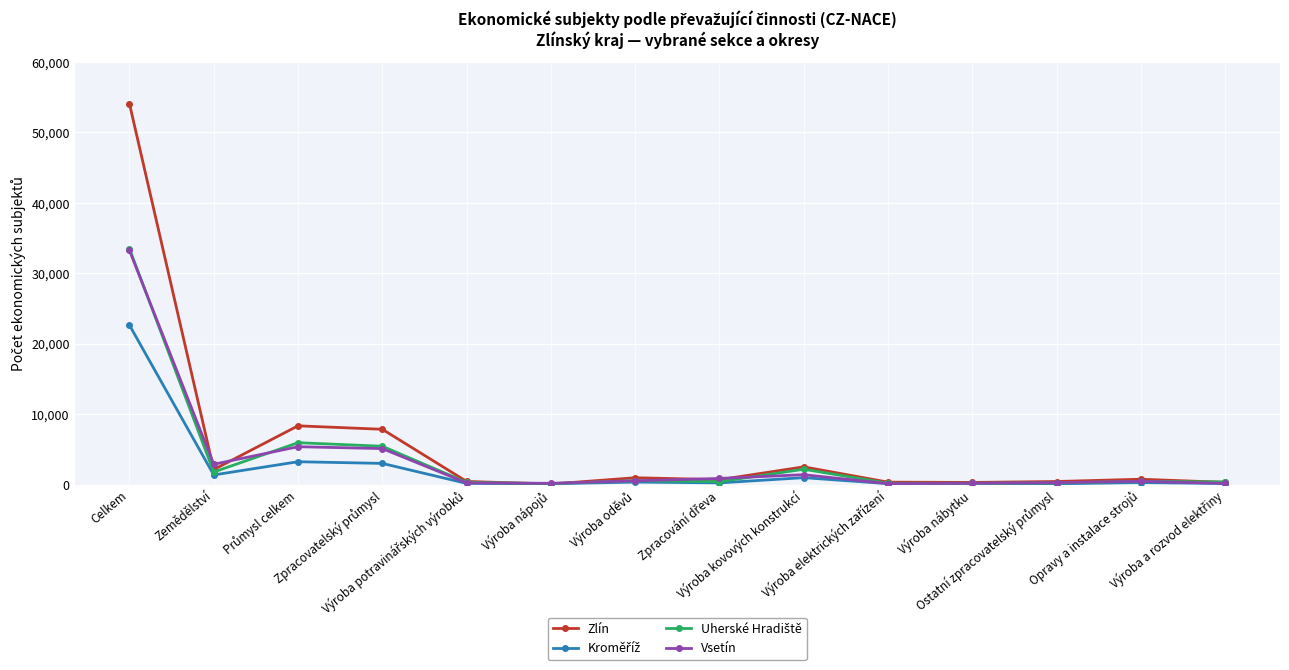

Which series has the largest range (max minus min)?

Zlín